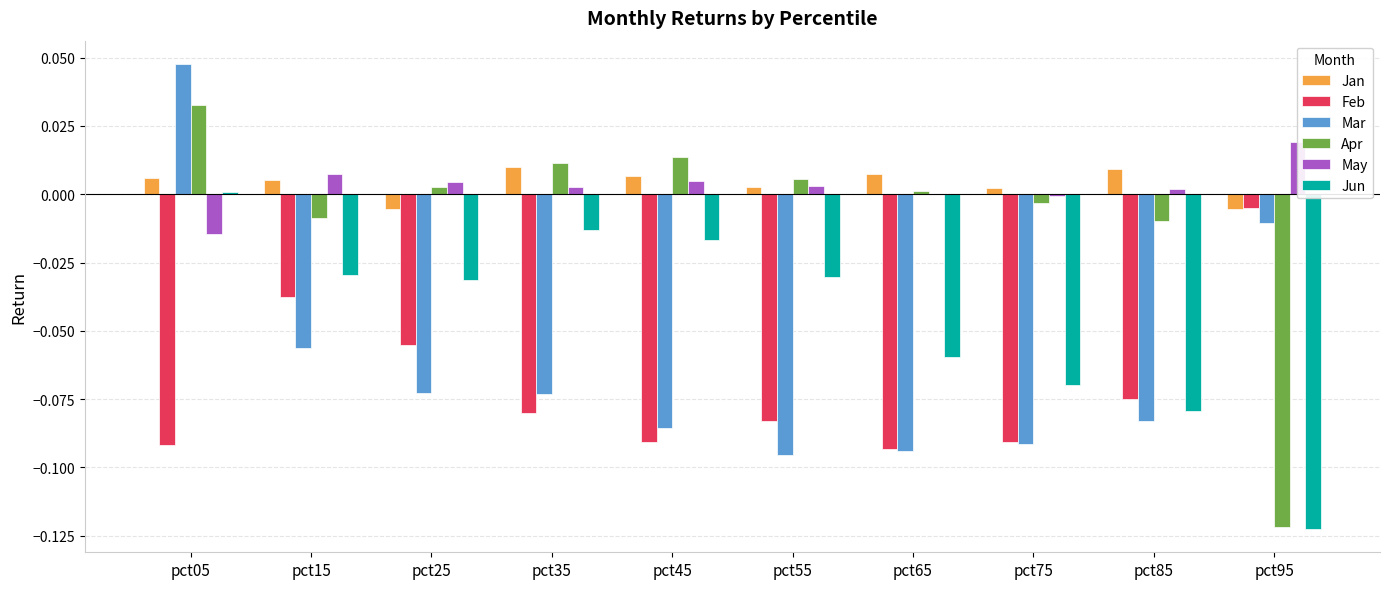

True or false: Jun has a value of -0.0 at pct35.

False